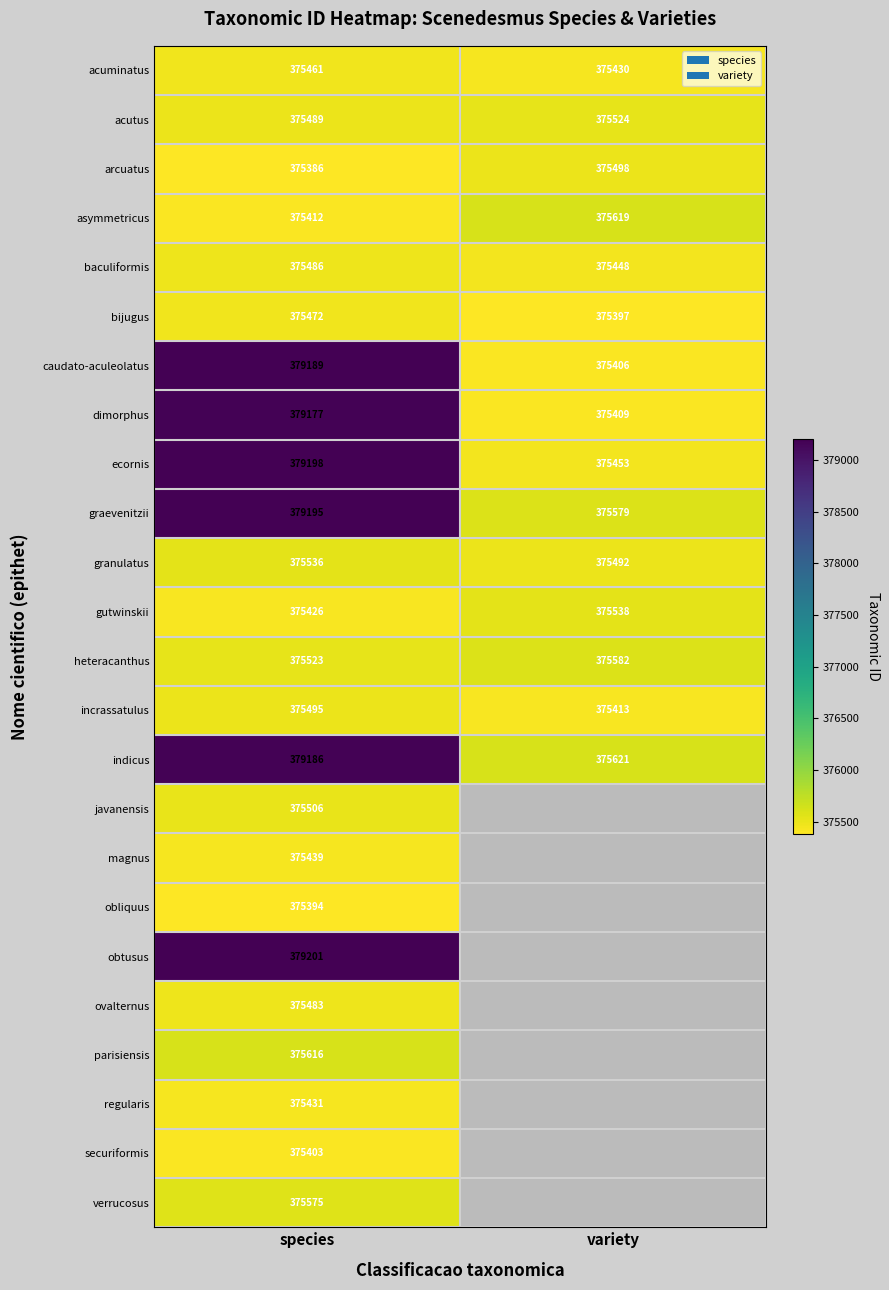

What value does the caudato-aculeolatus series have at species, to the nearest 100?

379200